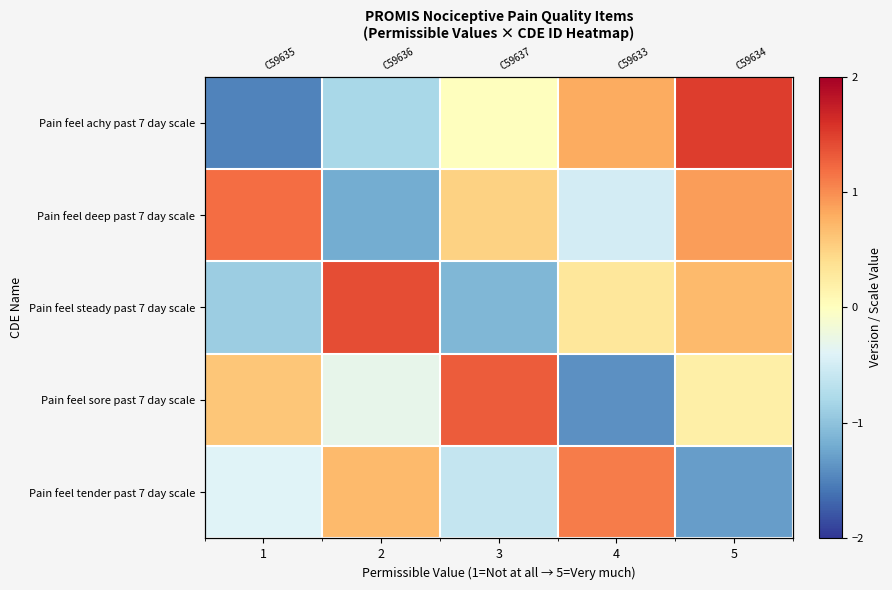

True or false: Pain feel sore past 7 day scale has a value of -1.9 at 4.

False